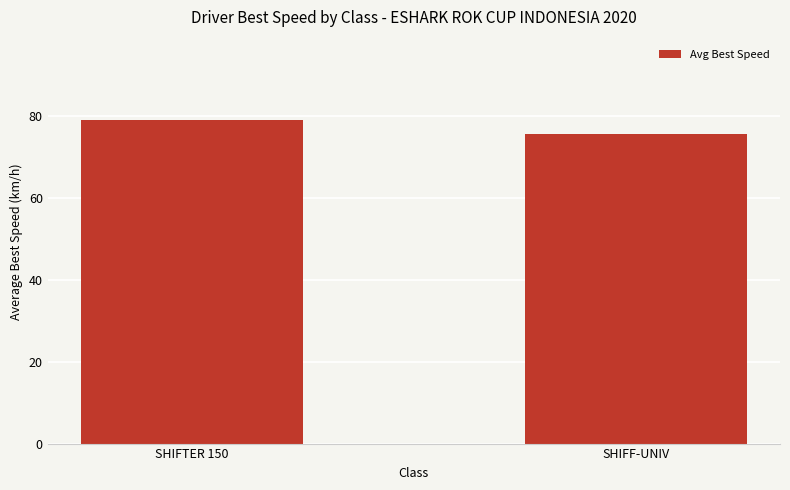

Where does the data first go above 79?

SHIFTER 150